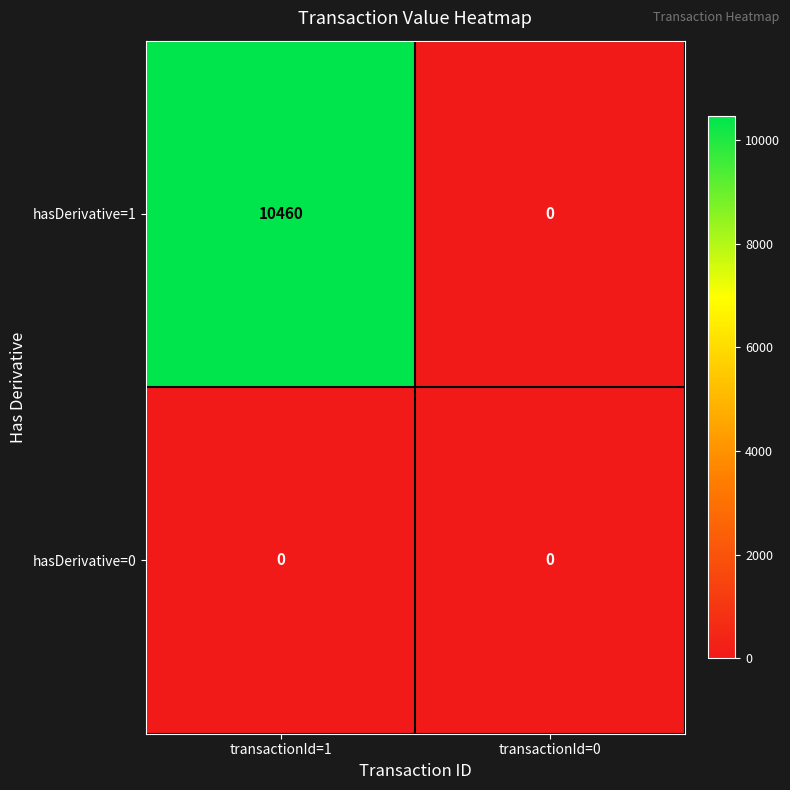

At transactionId=1, list the series in order from largest to smallest.

hasDerivative=1, hasDerivative=0